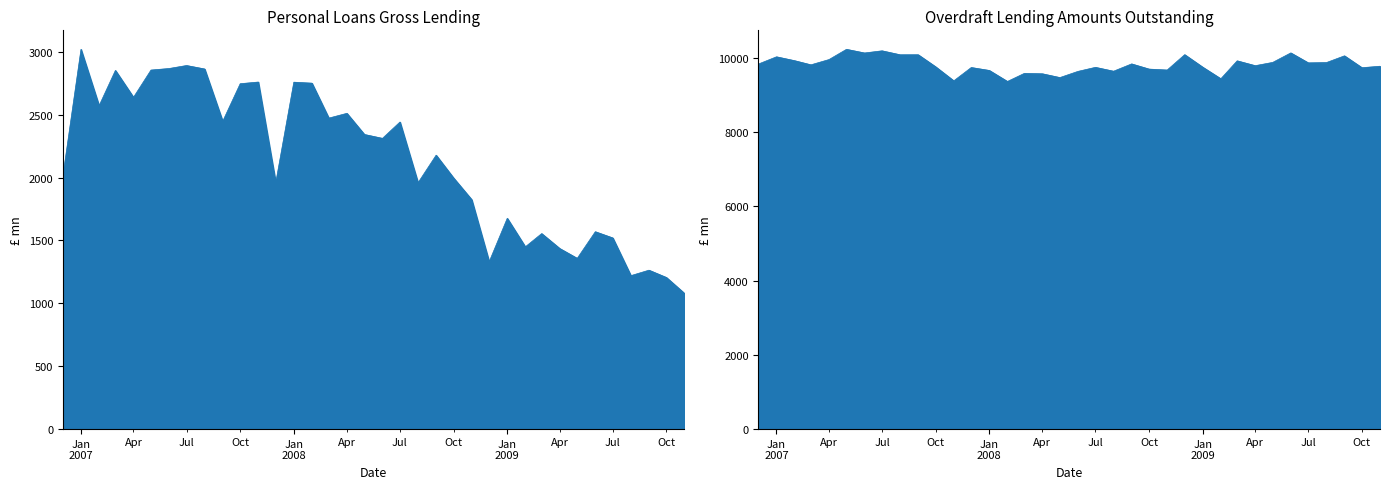

At which label does personal loans gross lending reach its peak?

Jan 2007